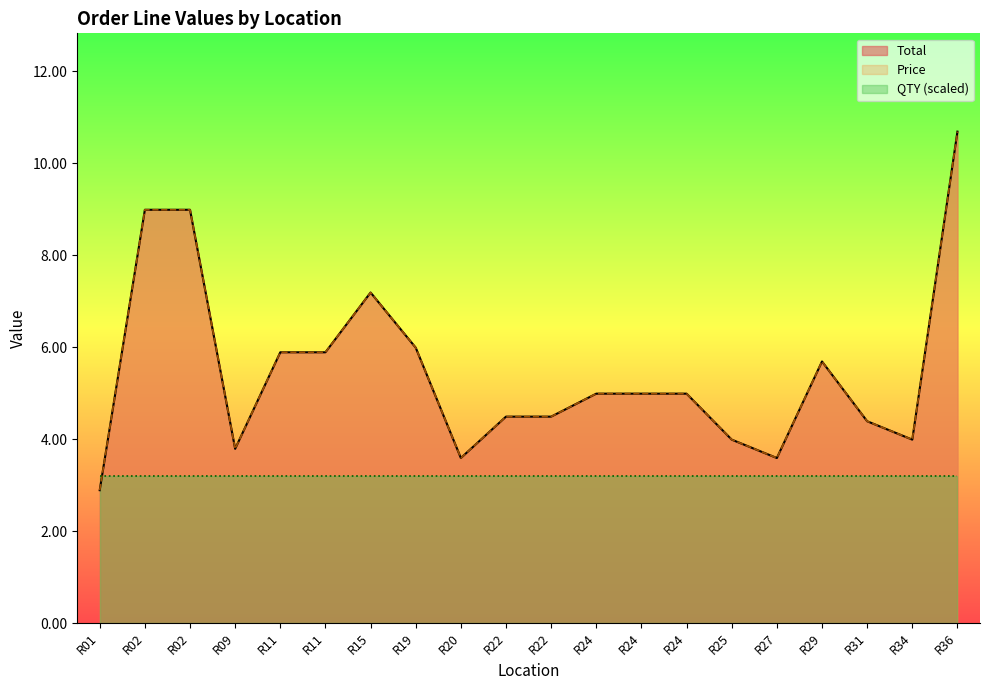

What is the value of the Price point at the 17th from the left?

5.7